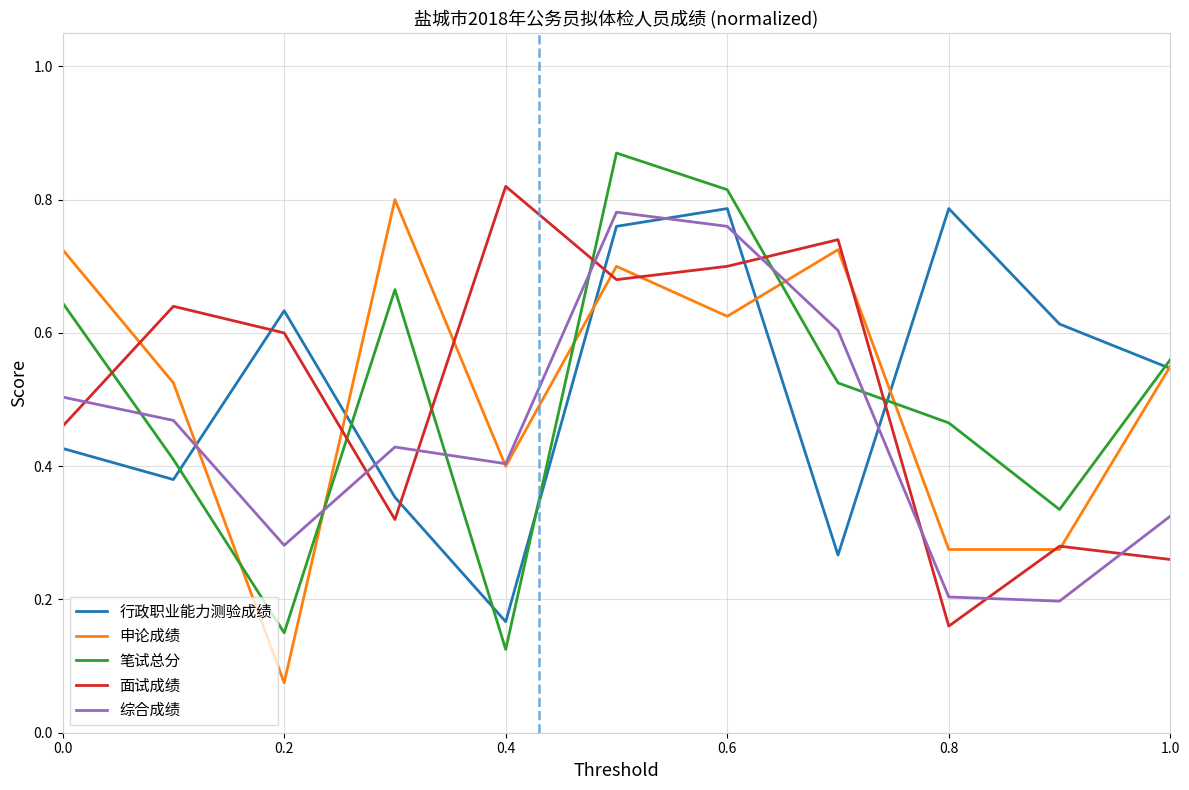

Which series ends up on top after the final intersection of 面试成绩 and 行政职业能力测验成绩?

行政职业能力测验成绩